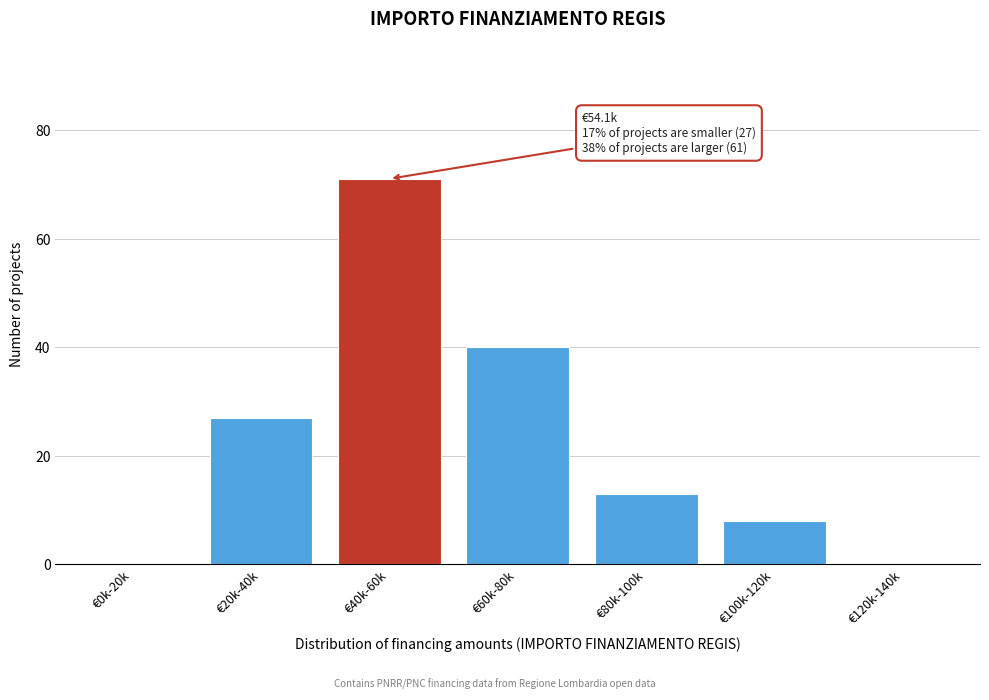

Reading left to right, what are all the values shown in this chart?

€0k-20k=0	€20k-40k=27	€40k-60k=71	€60k-80k=40	€80k-100k=13	€100k-120k=8	€120k-140k=0